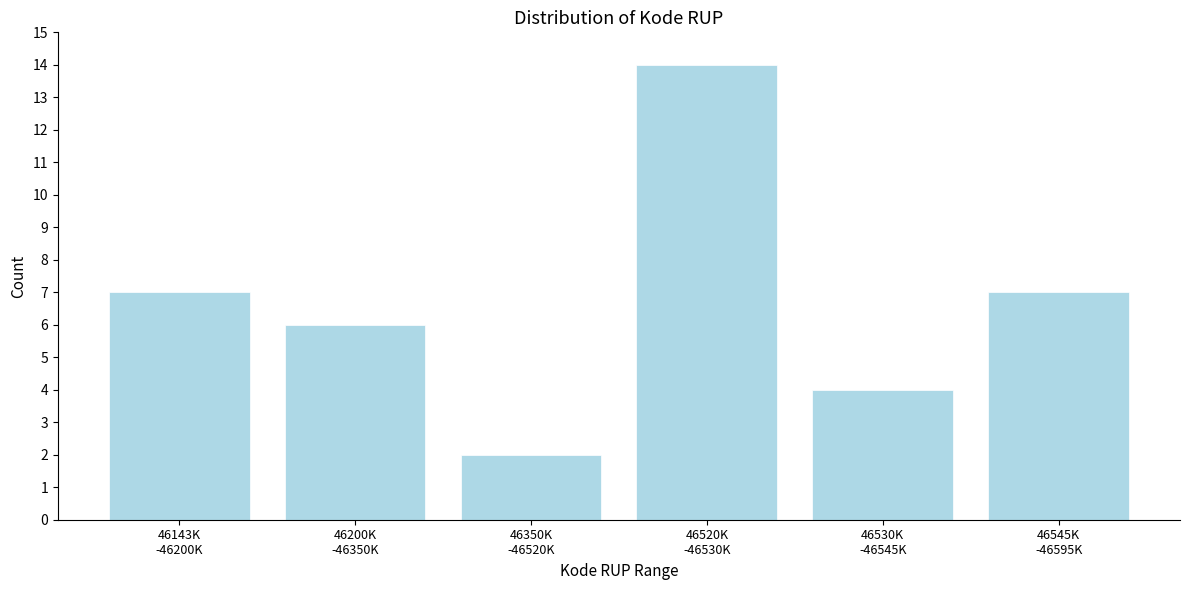

Reading right to left, list all the values displayed in this chart.

7	4	14	2	6	7